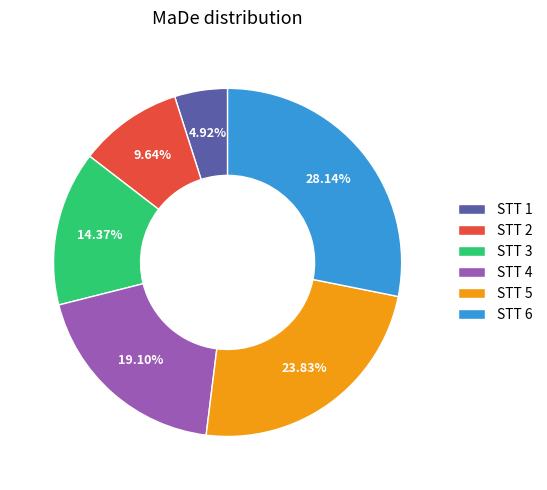

Does any single category account for the majority?

No